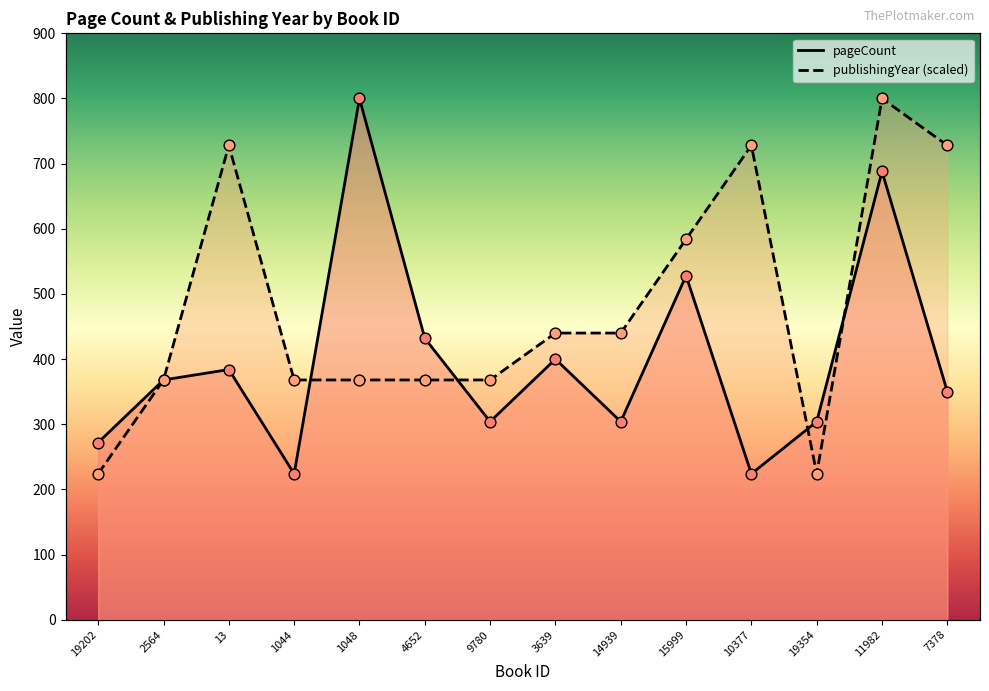

Which series reaches the maximum Y coordinate?

pageCount